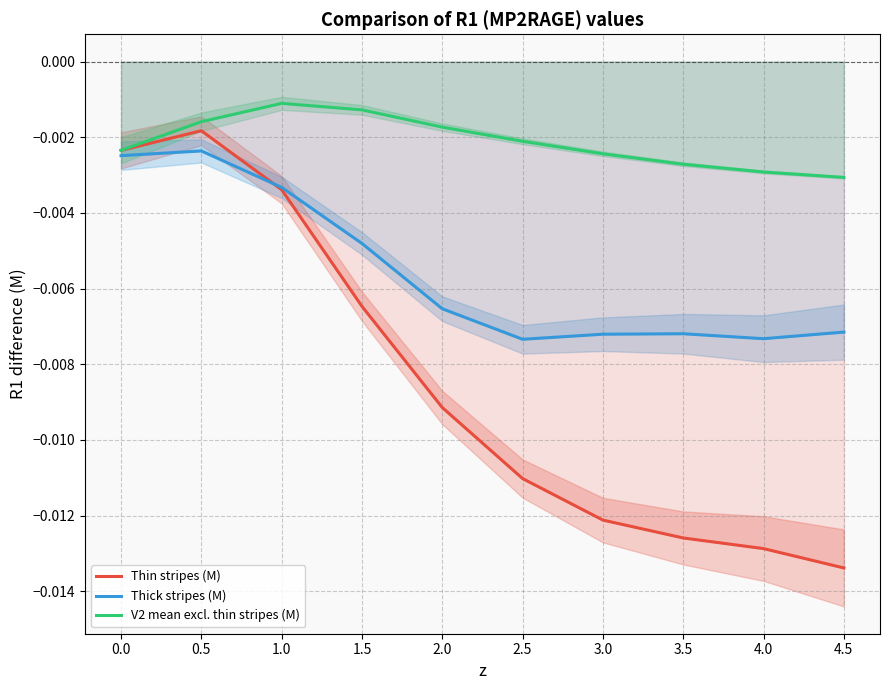

Rank the series by their average value, from highest to lowest.

V2 mean excl. thin stripes (M), Thick stripes (M), Thin stripes (M)